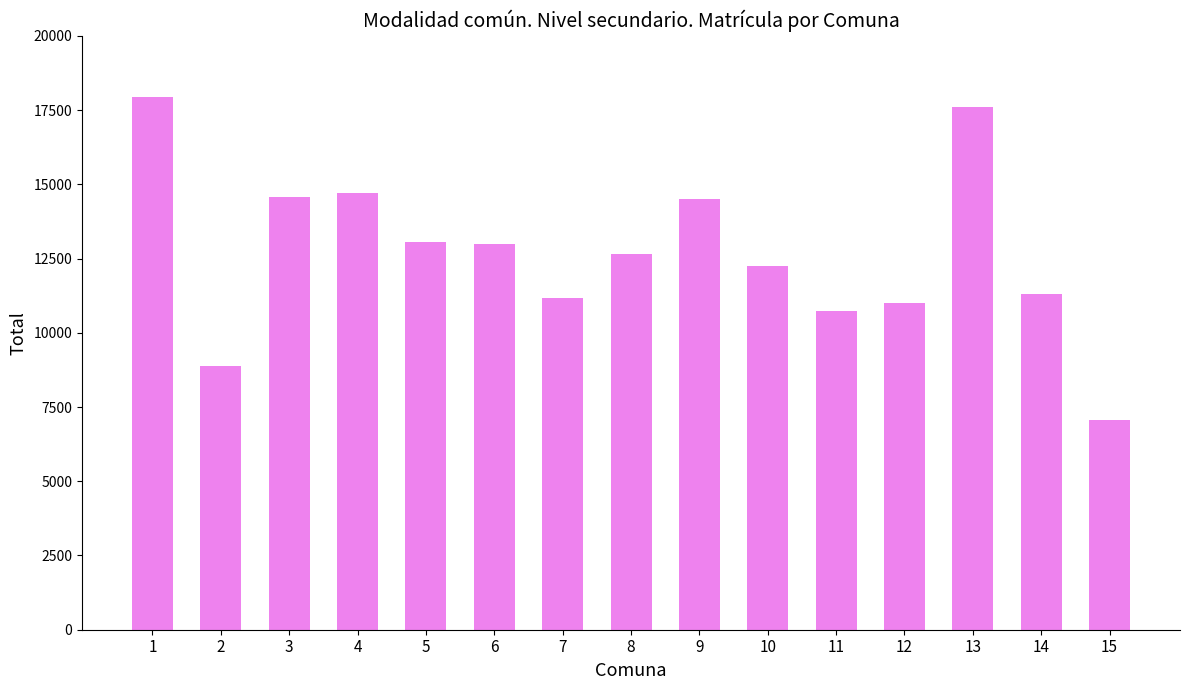

What is the change in value from 1 to 8?

-5309